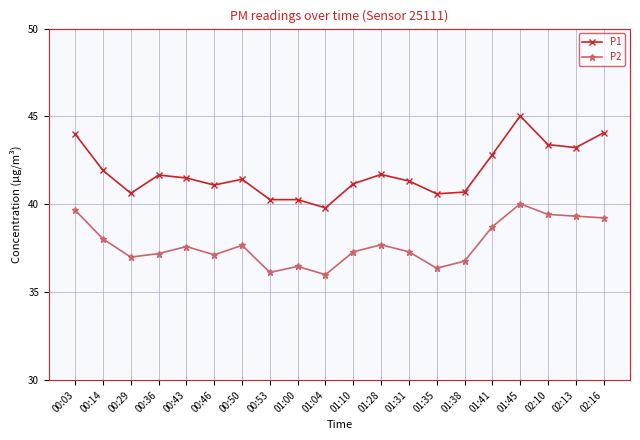

What is the average value of the P1 series?

41.8